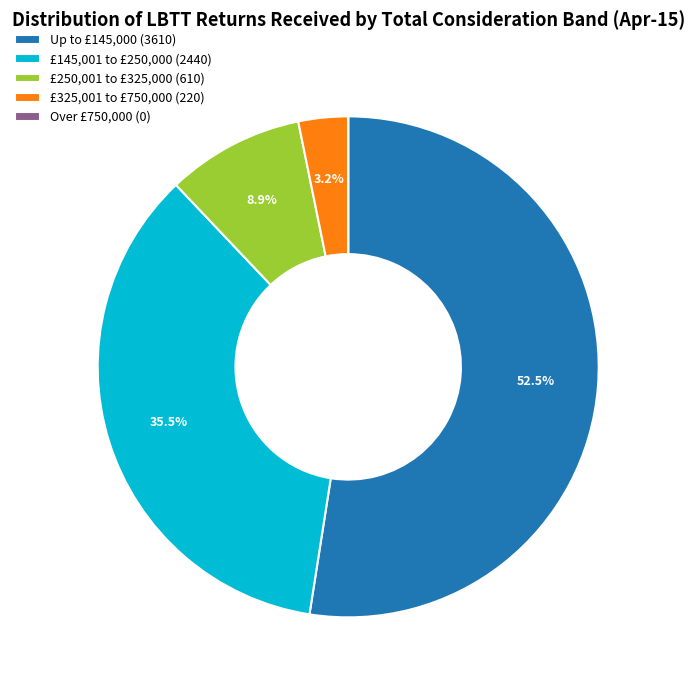

True or false: £325,001 to £750,000 accounts for 3% of the total.

True